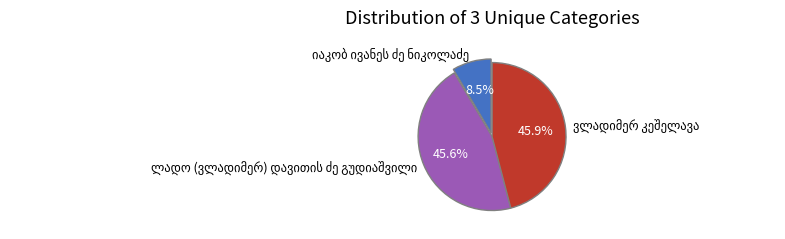

Is there any slice that represents more than half of the pie?

No